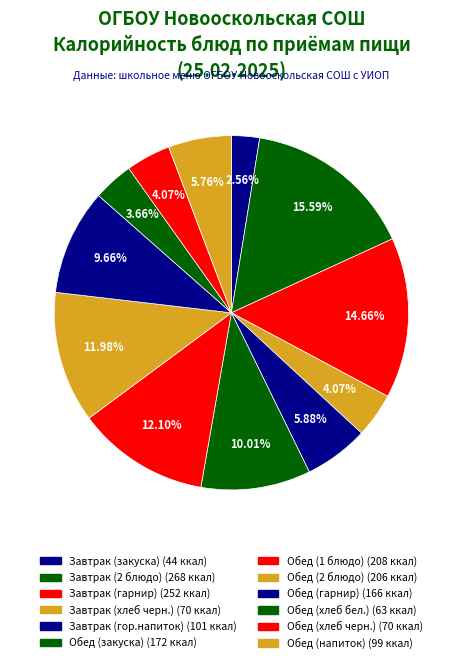

To the nearest percent, what is the difference between the largest and smallest slice percentages?

13%